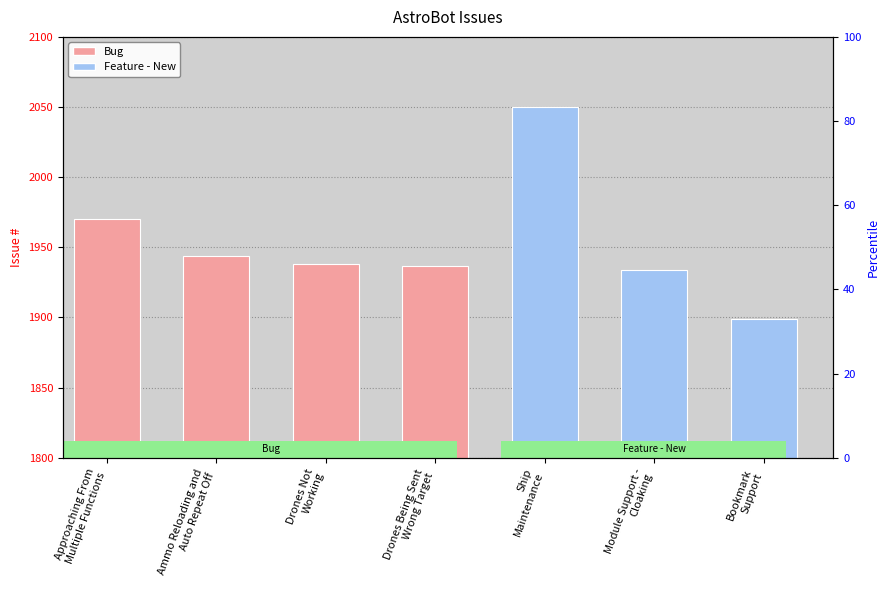

Where does the data first go above 1938?

Approaching From
Multiple Functions